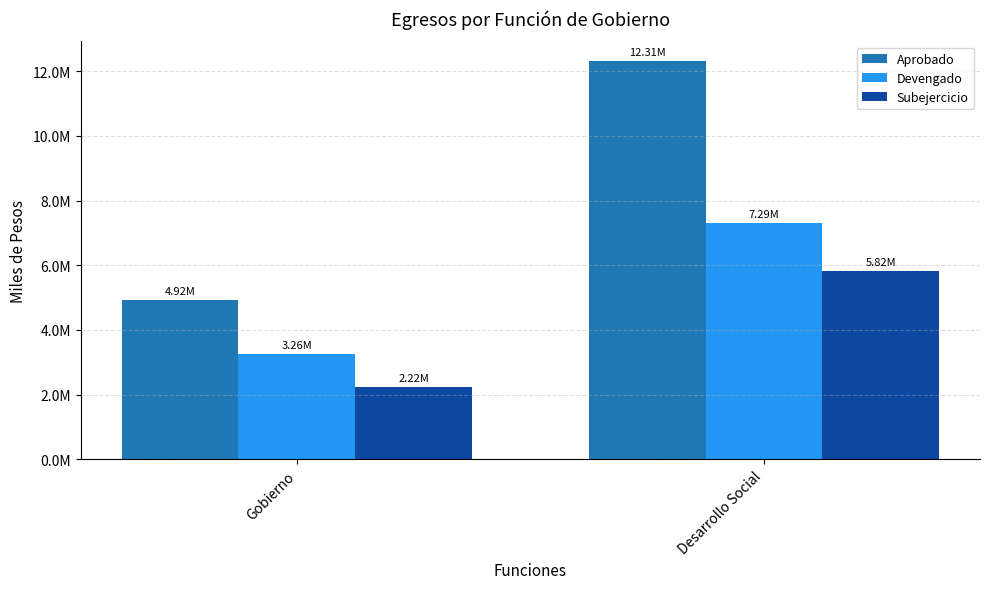

What is the minimum value for Devengado?

3262392.7